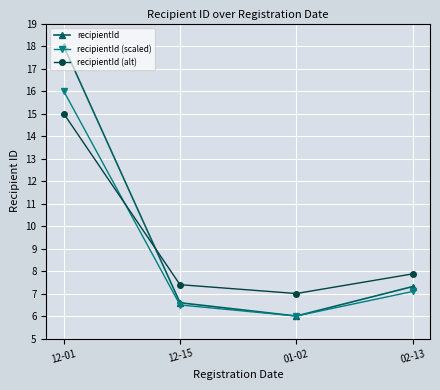

How many series are shown in this chart?

3